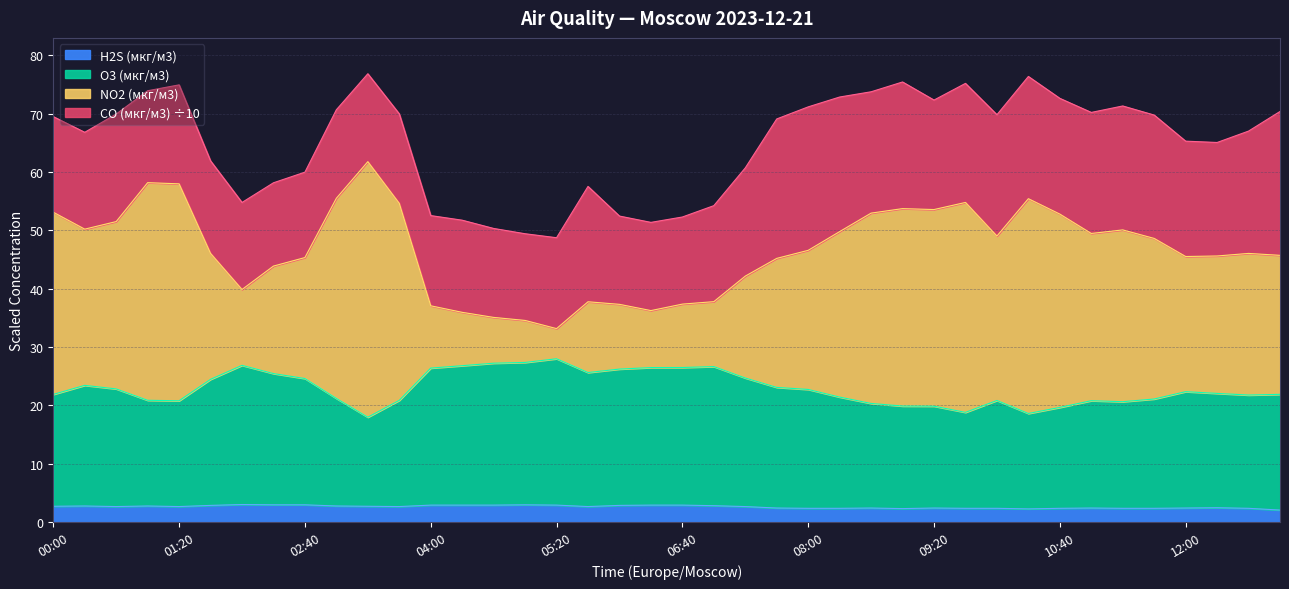

In NO2 (мкг/м3), how many points are lower than both neighbors (excluding endpoints)?

8